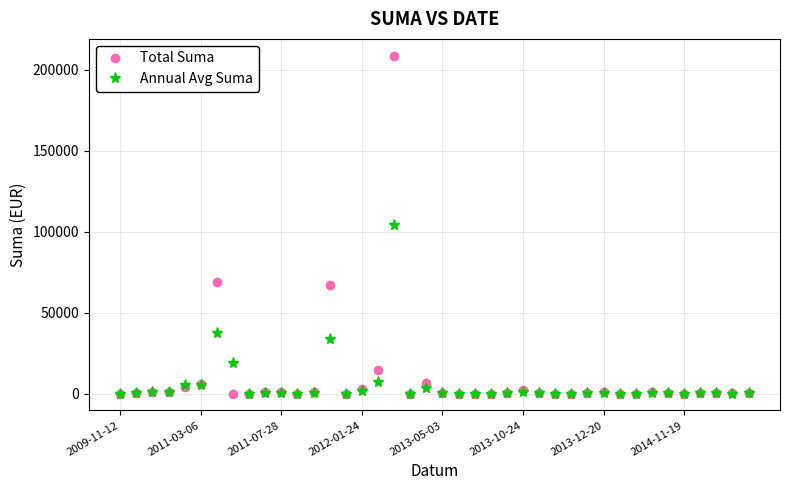

List the series in order of their peak value, lowest first.

Annual Avg Suma, Total Suma